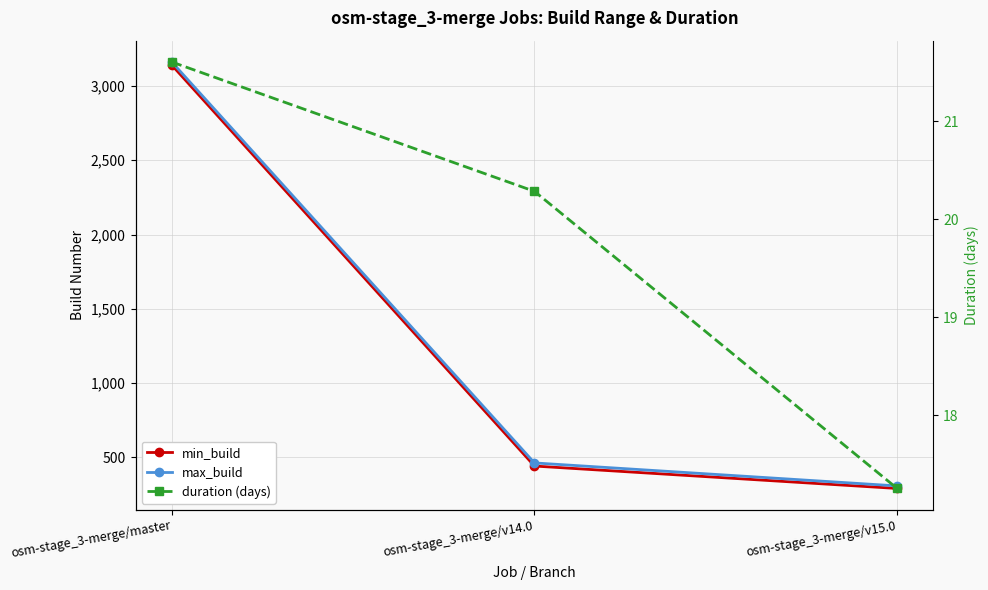

Rank the categories by min_build value from highest to lowest.

osm-stage_3-merge/master, osm-stage_3-merge/v14.0, osm-stage_3-merge/v15.0